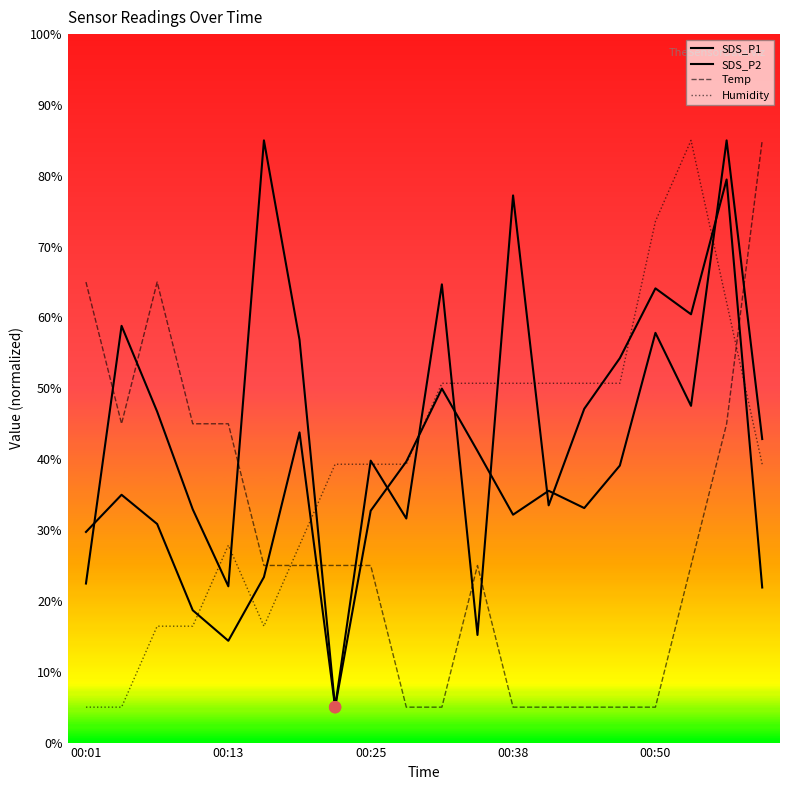

Which series reaches the maximum Y coordinate?

SDS_P1